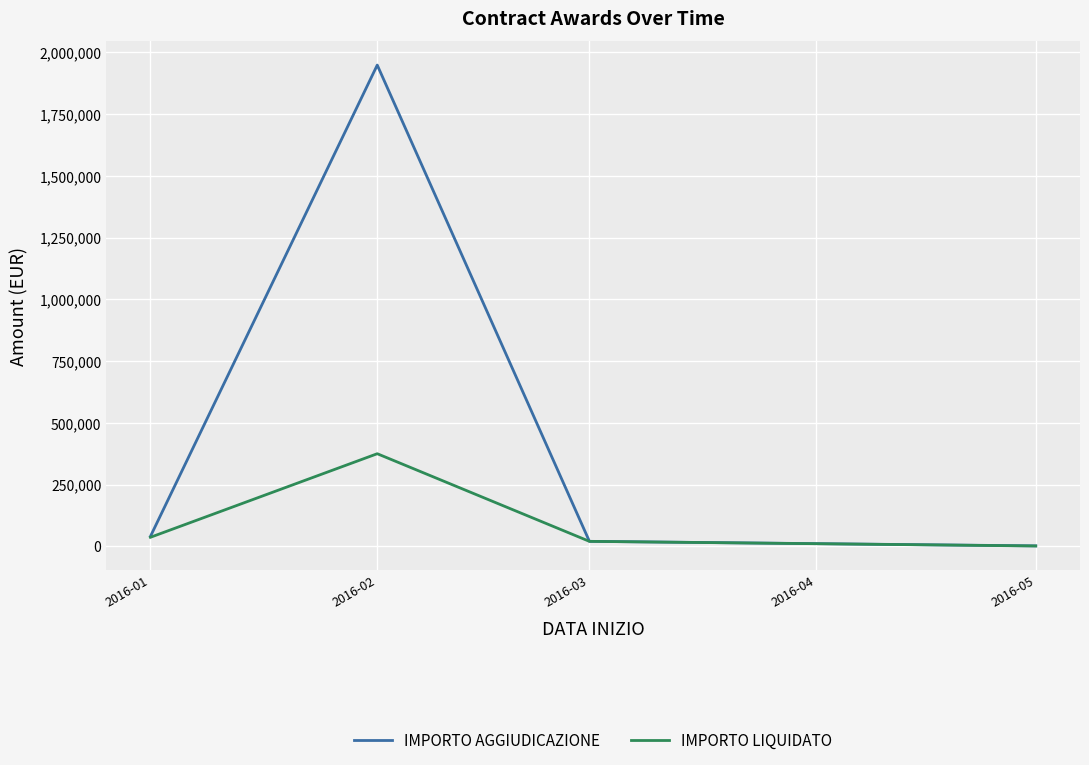

At which label does IMPORTO AGGIUDICAZIONE reach its minimum?

2016-05